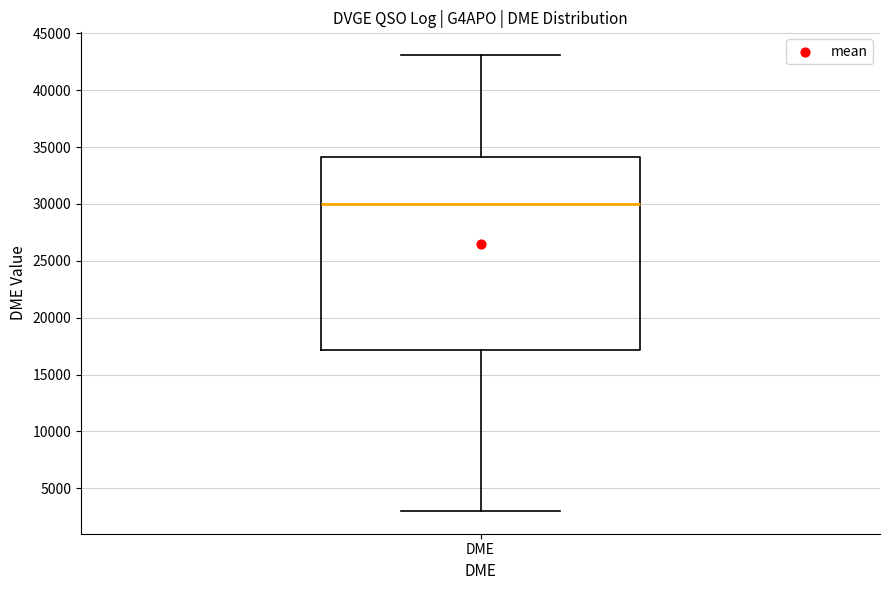

Read this box plot against the y-axis: the position of the median line, the range covered by the box, and the ends of both whiskers. The values are not printed on the chart, so give them approximately, as read against the axis.

median 30000, box 17000 to 34000, whiskers 3000 to 43000